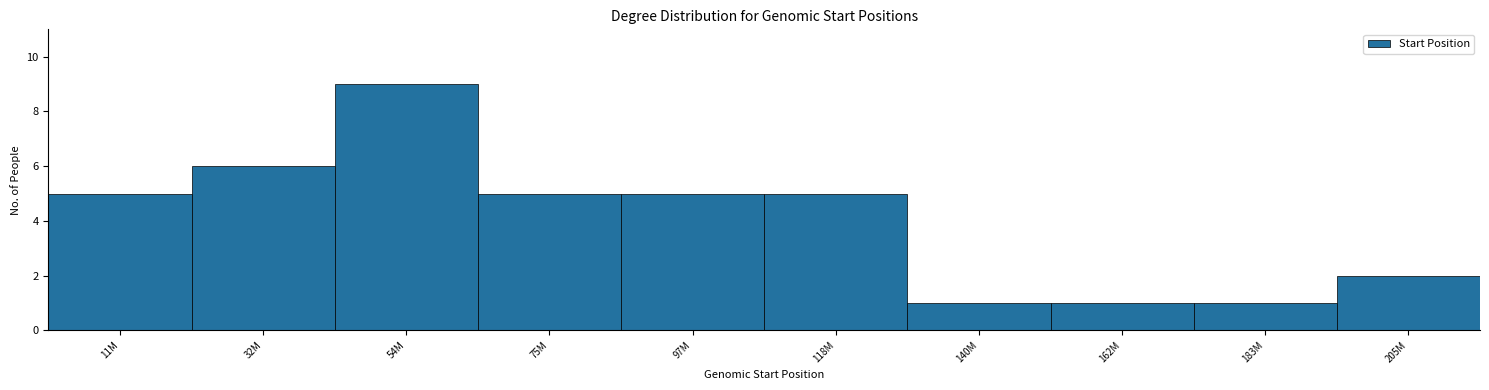

Reading left to right, what are all the values shown in this chart?

5	6	9	5	5	5	1	1	1	2